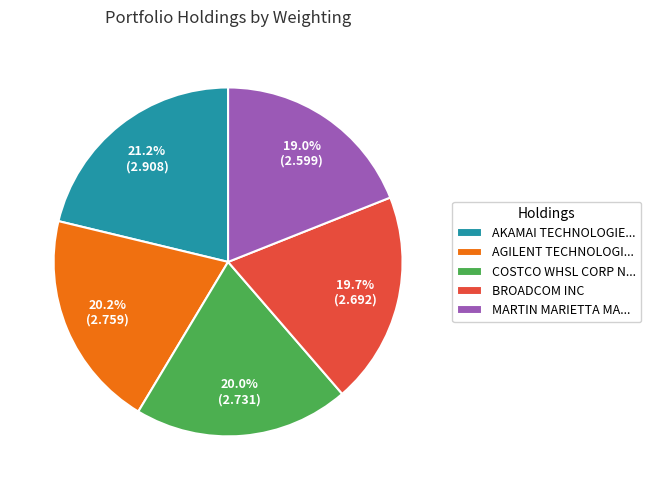

Approximately how many times larger is the value at BROADCOM INC compared to AGILENT TECHNOLOGI...?

1.0